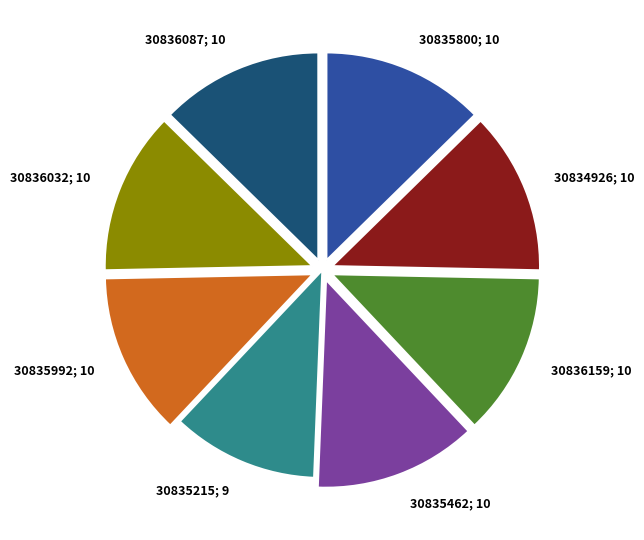

Is there any slice that represents more than half of the pie?

No